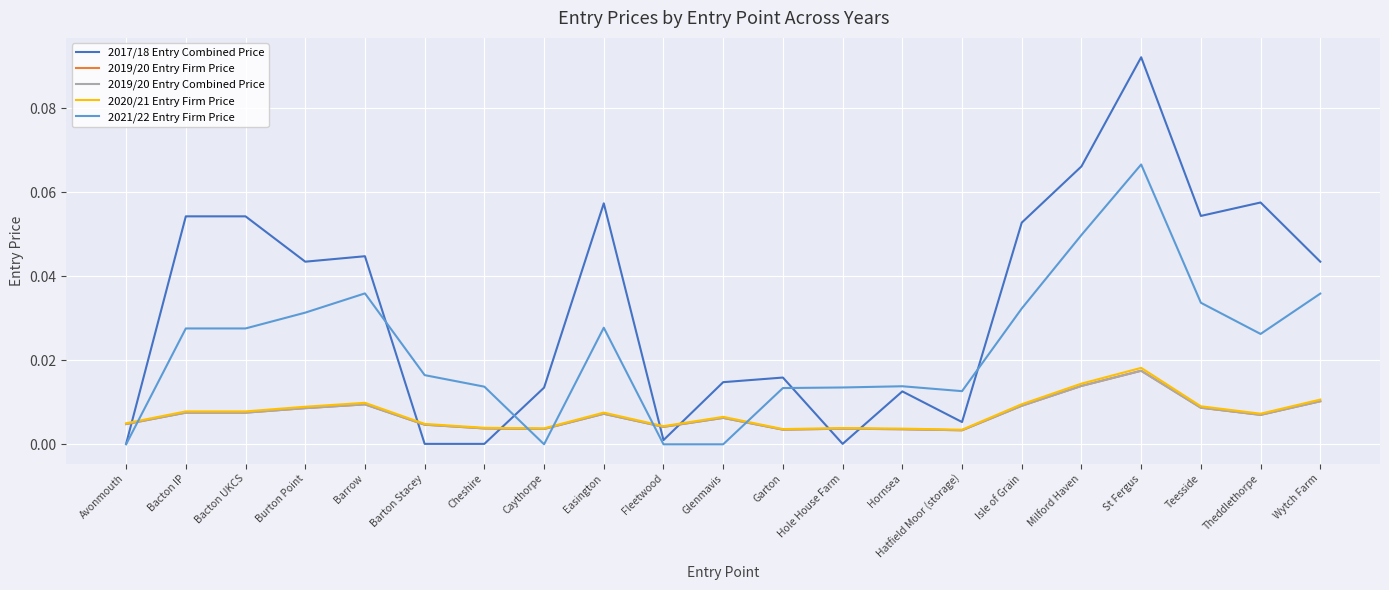

Reading left to right, list all the values displayed in this chart.

2017/18 Entry Combined Price: Avonmouth=0.0	Bacton IP=0.1	Bacton UKCS=0.1	Burton Point=0.0	Barrow=0.0	Barton Stacey=0.0	Cheshire=0.0	Caythorpe=0.0	Easington=0.1	Fleetwood=0.0	Glenmavis=0.0	Garton=0.0	Hole House Farm=0.0	Hornsea=0.0	Hatfield Moor (storage)=0.0	Isle of Grain=0.1	Milford Haven=0.1	St Fergus=0.1	Teesside=0.1	Theddlethorpe=0.1	Wytch Farm=0.0
2019/20 Entry Firm Price: Avonmouth=0.0	Bacton IP=0.0	Bacton UKCS=0.0	Burton Point=0.0	Barrow=0.0	Barton Stacey=0.0	Cheshire=0.0	Caythorpe=0.0	Easington=0.0	Fleetwood=0.0	Glenmavis=0.0	Garton=0.0	Hole House Farm=0.0	Hornsea=0.0	Hatfield Moor (storage)=0.0	Isle of Grain=0.0	Milford Haven=0.0	St Fergus=0.0	Teesside=0.0	Theddlethorpe=0.0	Wytch Farm=0.0
2019/20 Entry Combined Price: Avonmouth=0.0	Bacton IP=0.0	Bacton UKCS=0.0	Burton Point=0.0	Barrow=0.0	Barton Stacey=0.0	Cheshire=0.0	Caythorpe=0.0	Easington=0.0	Fleetwood=0.0	Glenmavis=0.0	Garton=0.0	Hole House Farm=0.0	Hornsea=0.0	Hatfield Moor (storage)=0.0	Isle of Grain=0.0	Milford Haven=0.0	St Fergus=0.0	Teesside=0.0	Theddlethorpe=0.0	Wytch Farm=0.0
2020/21 Entry Firm Price: Avonmouth=0.0	Bacton IP=0.0	Bacton UKCS=0.0	Burton Point=0.0	Barrow=0.0	Barton Stacey=0.0	Cheshire=0.0	Caythorpe=0.0	Easington=0.0	Fleetwood=0.0	Glenmavis=0.0	Garton=0.0	Hole House Farm=0.0	Hornsea=0.0	Hatfield Moor (storage)=0.0	Isle of Grain=0.0	Milford Haven=0.0	St Fergus=0.0	Teesside=0.0	Theddlethorpe=0.0	Wytch Farm=0.0
2021/22 Entry Firm Price: Avonmouth=0.0	Bacton IP=0.0	Bacton UKCS=0.0	Burton Point=0.0	Barrow=0.0	Barton Stacey=0.0	Cheshire=0.0	Caythorpe=0.0	Easington=0.0	Fleetwood=0.0	Glenmavis=0.0	Garton=0.0	Hole House Farm=0.0	Hornsea=0.0	Hatfield Moor (storage)=0.0	Isle of Grain=0.0	Milford Haven=0.0	St Fergus=0.1	Teesside=0.0	Theddlethorpe=0.0	Wytch Farm=0.0